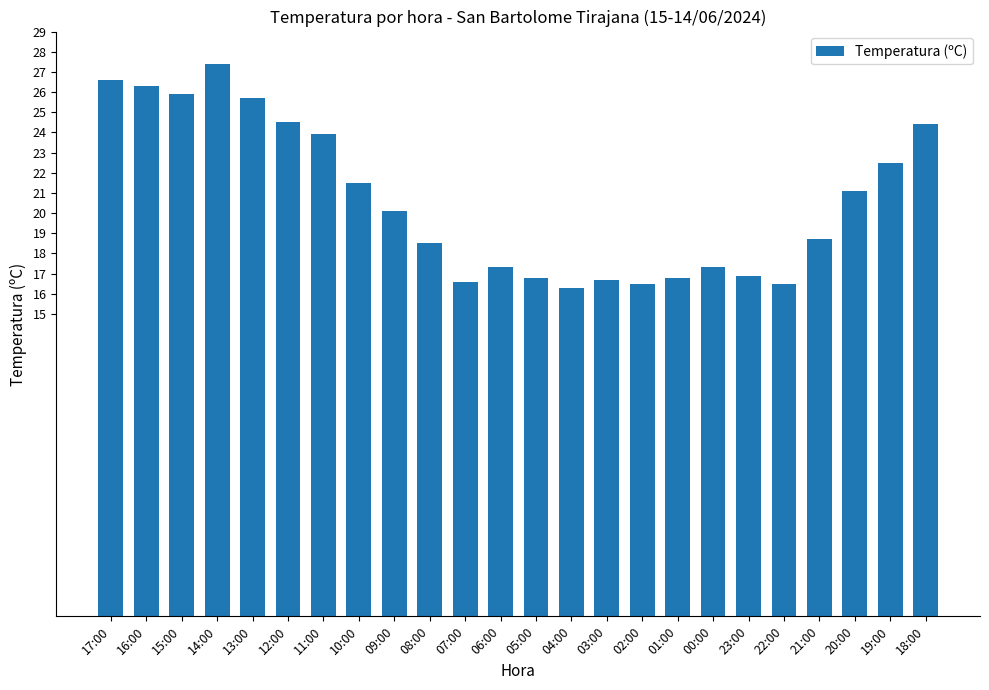

What is the sum of the values at 01:00 and 19:00?

39.3